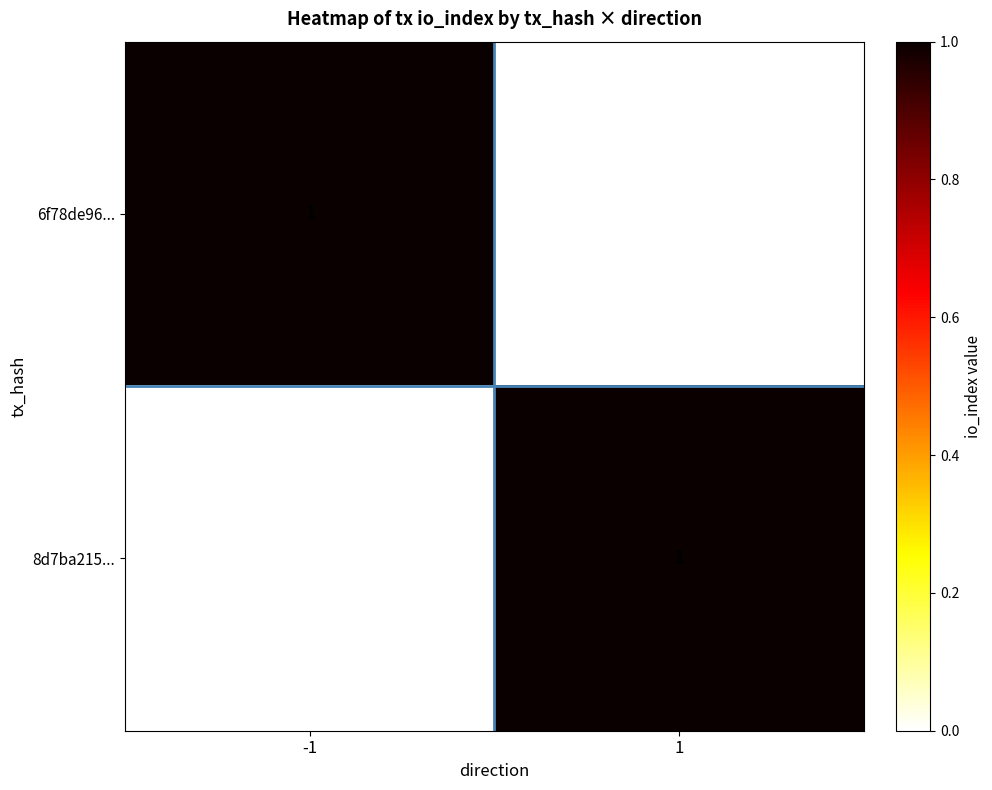

List the labels in order of 6f78de96... value, smallest first.

1, -1